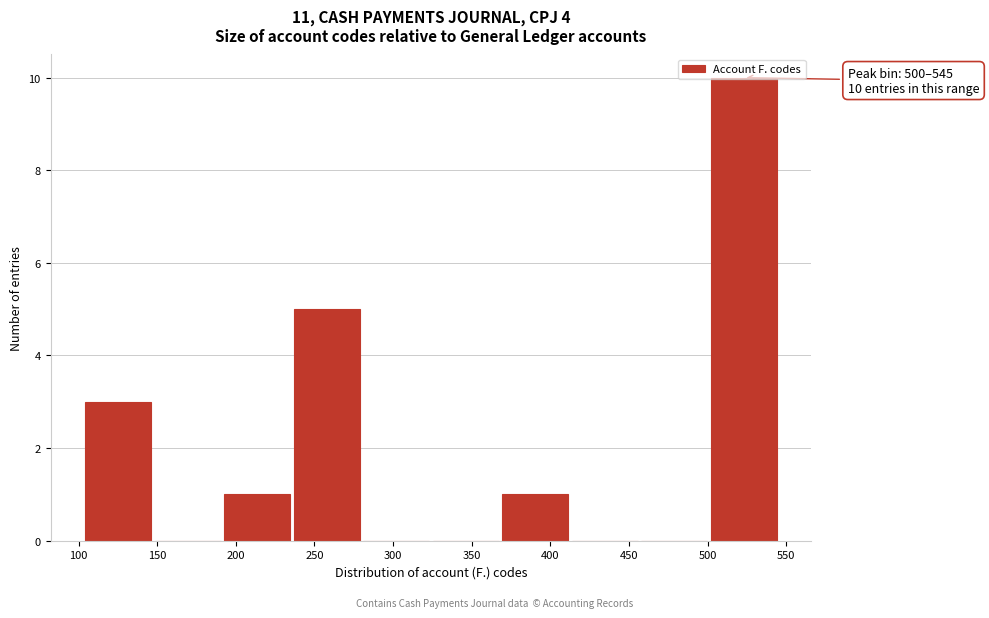

Over which range of the x-axis is the bar tallest?

500 to 545